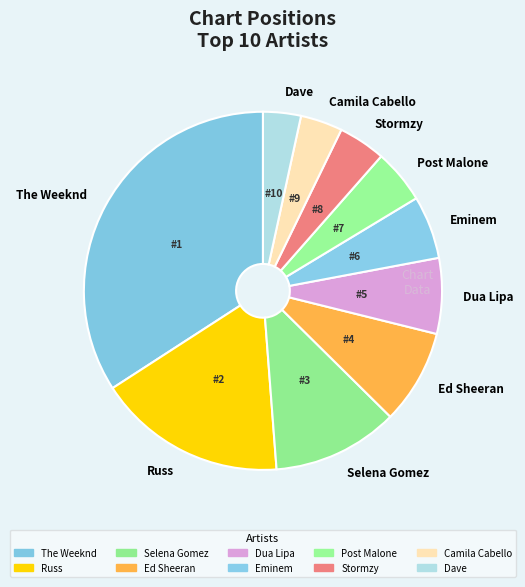

The Selena Gomez slice represents 20% of the pie. True or false?

False